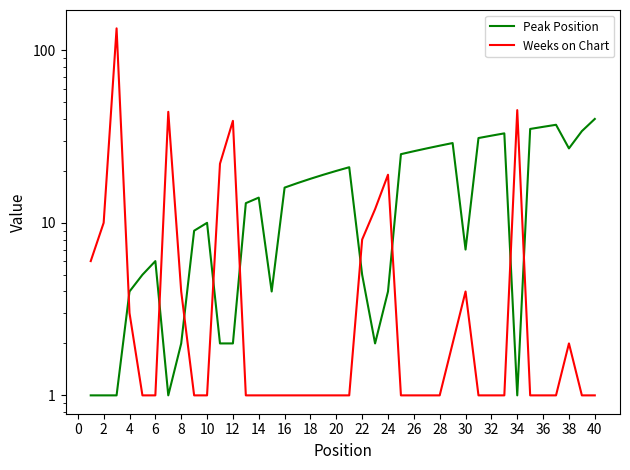

What is the difference between the maximum and minimum values in the Weeks on Chart series?

133